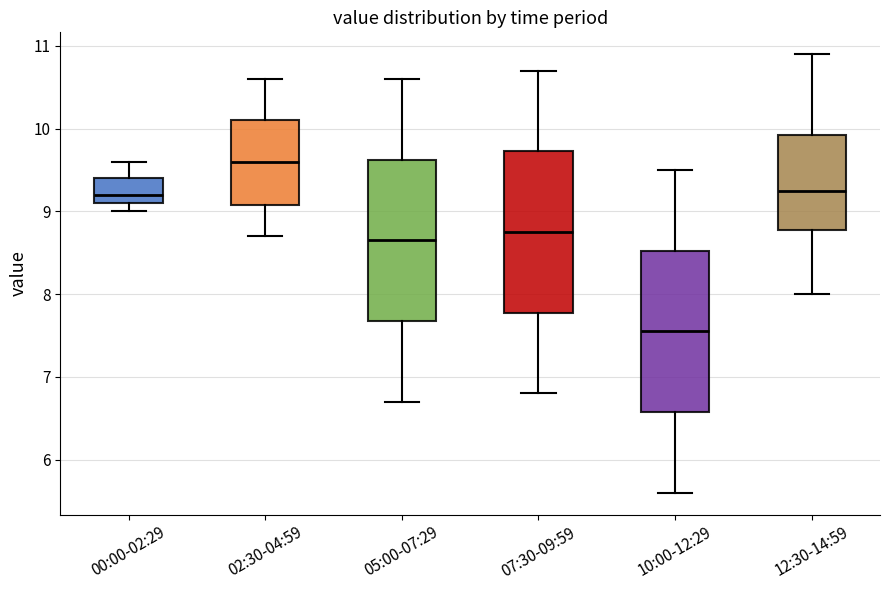

Reading left to right, read every box against the y-axis: the position of its median line, the range the box covers, and the ends of its whiskers. The values are not printed on the chart, so give them approximately, as read against the axis.

00:00-02:29: median 9.2, box 9.1 to 9.4, whiskers 9.0 to 9.6
02:30-04:59: median 9.6, box 9.1 to 10.1, whiskers 8.7 to 10.6
05:00-07:29: median 8.7, box 7.7 to 9.6, whiskers 6.7 to 10.6
07:30-09:59: median 8.8, box 7.8 to 9.7, whiskers 6.8 to 10.7
10:00-12:29: median 7.6, box 6.6 to 8.5, whiskers 5.6 to 9.5
12:30-14:59: median 9.3, box 8.8 to 9.9, whiskers 8.0 to 10.9